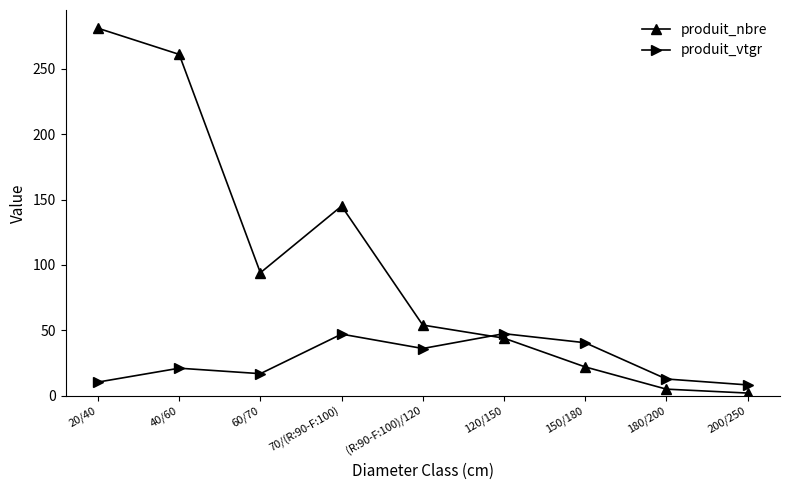

Where is the first local maximum for produit_vtgr?

40/60